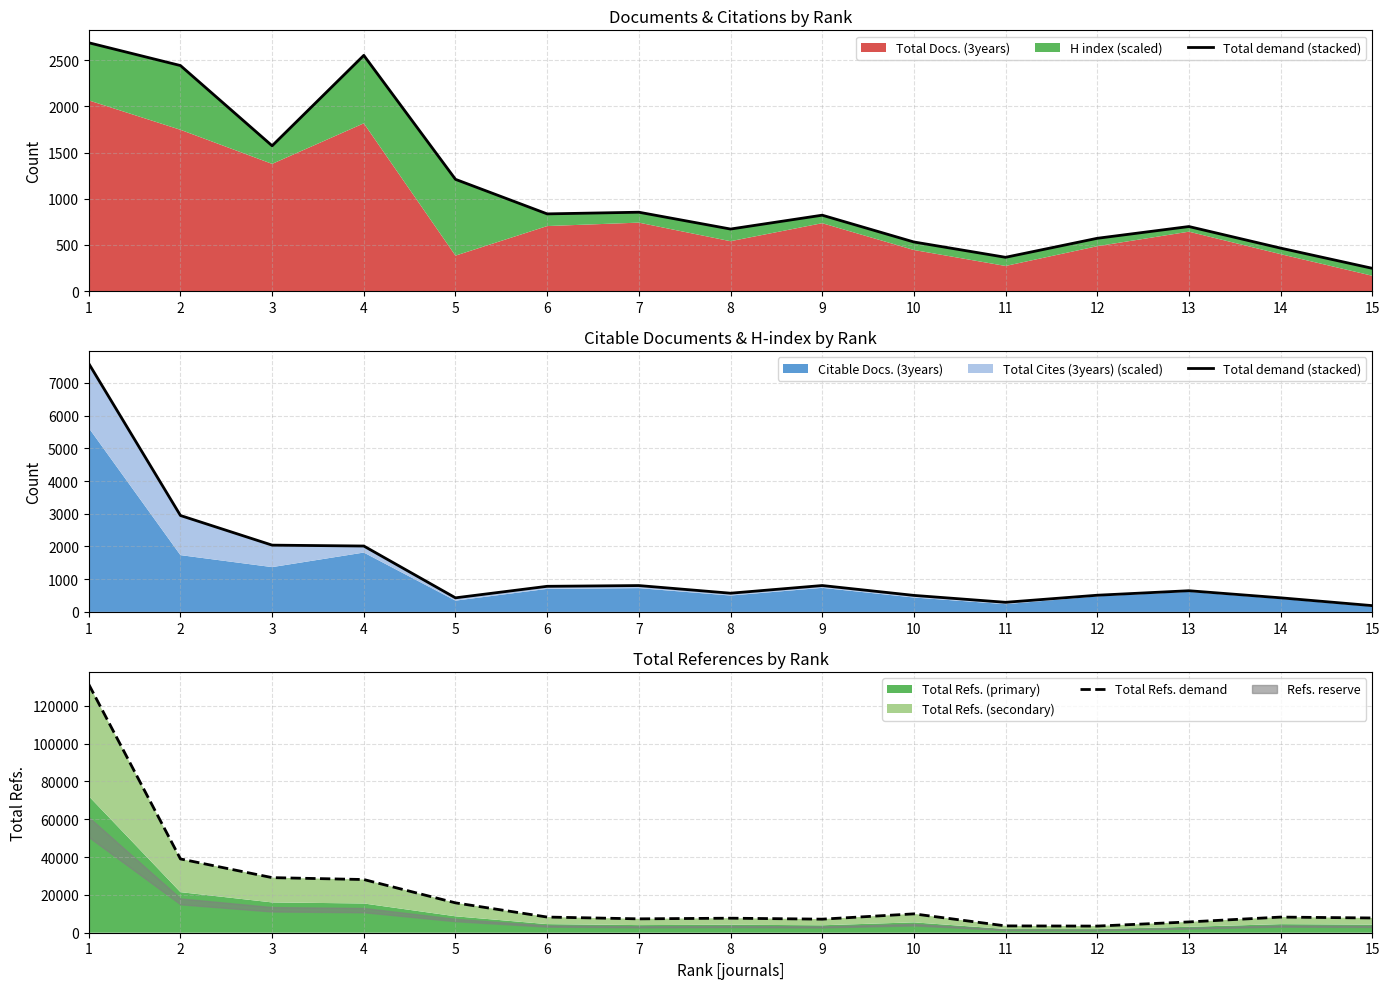

What is the minimum value shown in the chart?

191.9